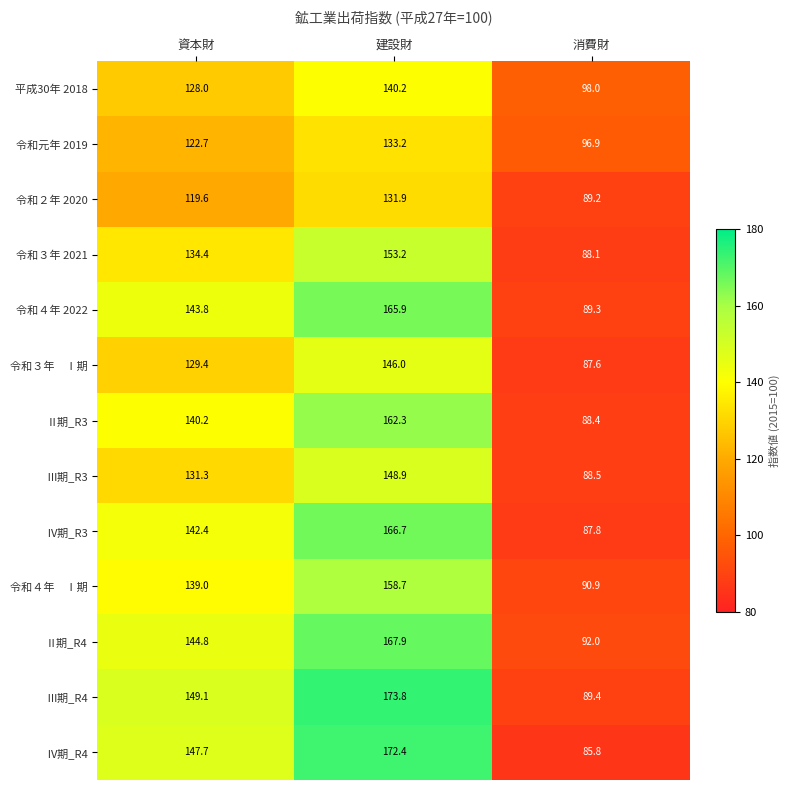

Between 建設財 and 消費財, which series saw the biggest shift?

Ⅳ期_R4